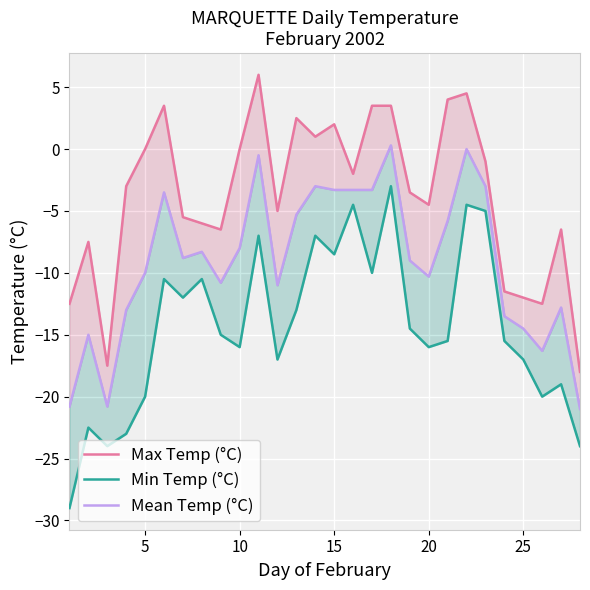

True or false: Min Temp (°C) and Max Temp (°C) cross at least once.

False